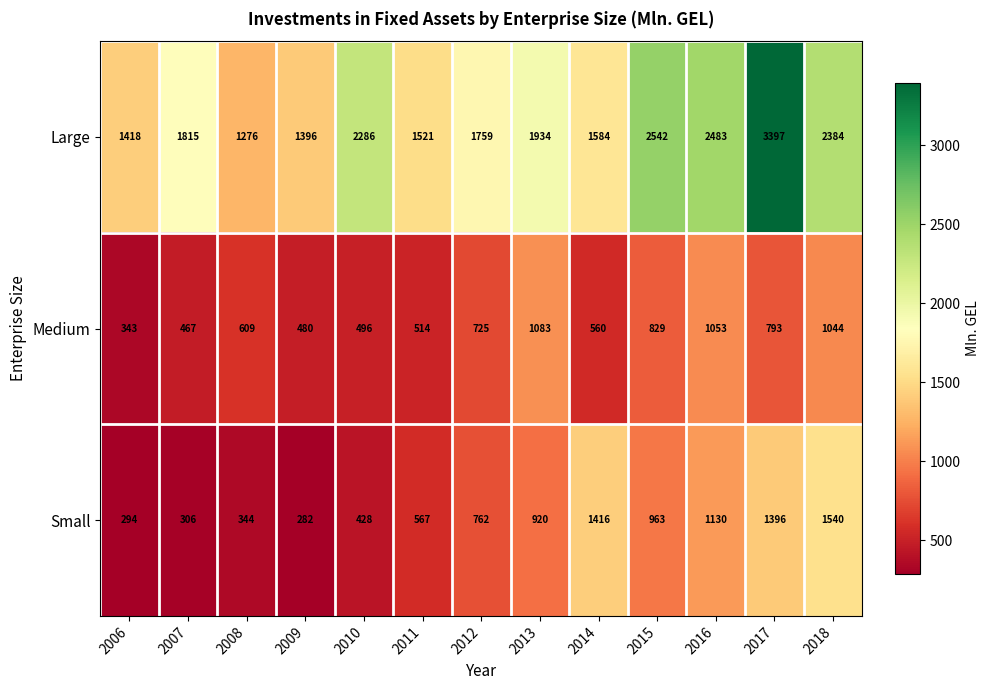

True or false: Small has a value of 344 at 2008.

True